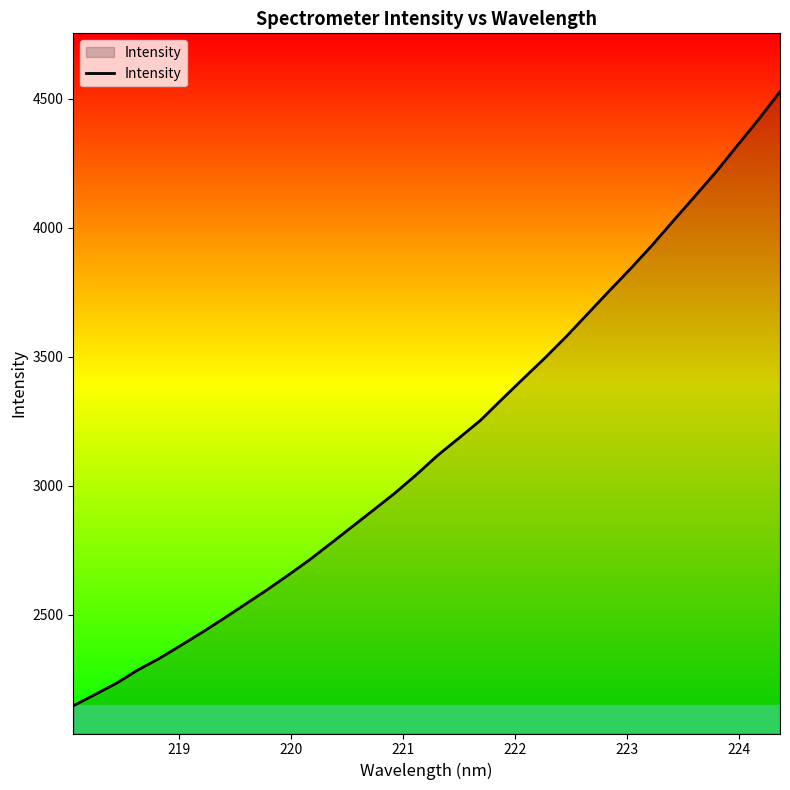

What is the maximum value shown in the chart?

4528.1